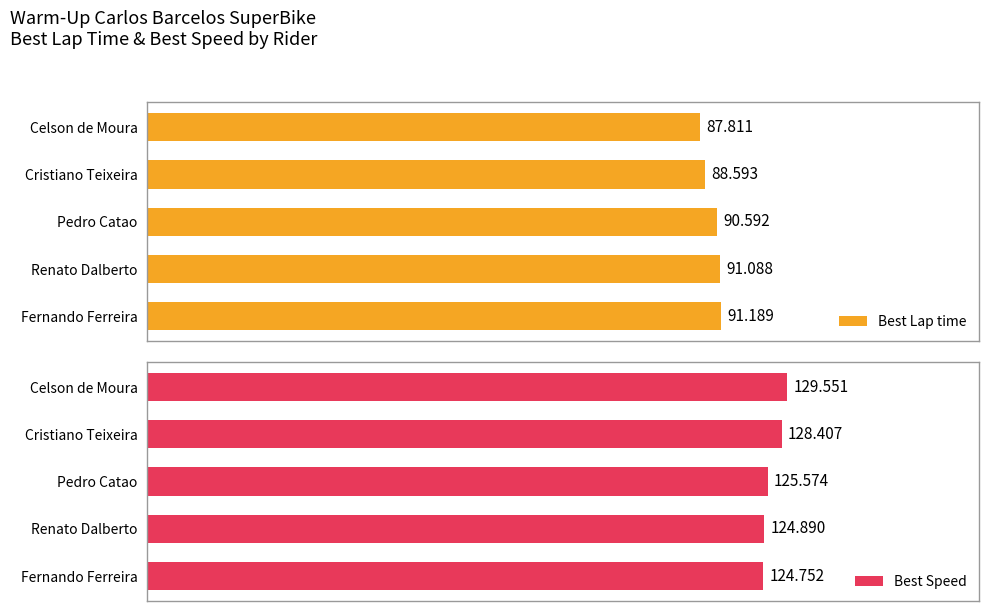

Which series has the largest range (max minus min)?

Best Speed